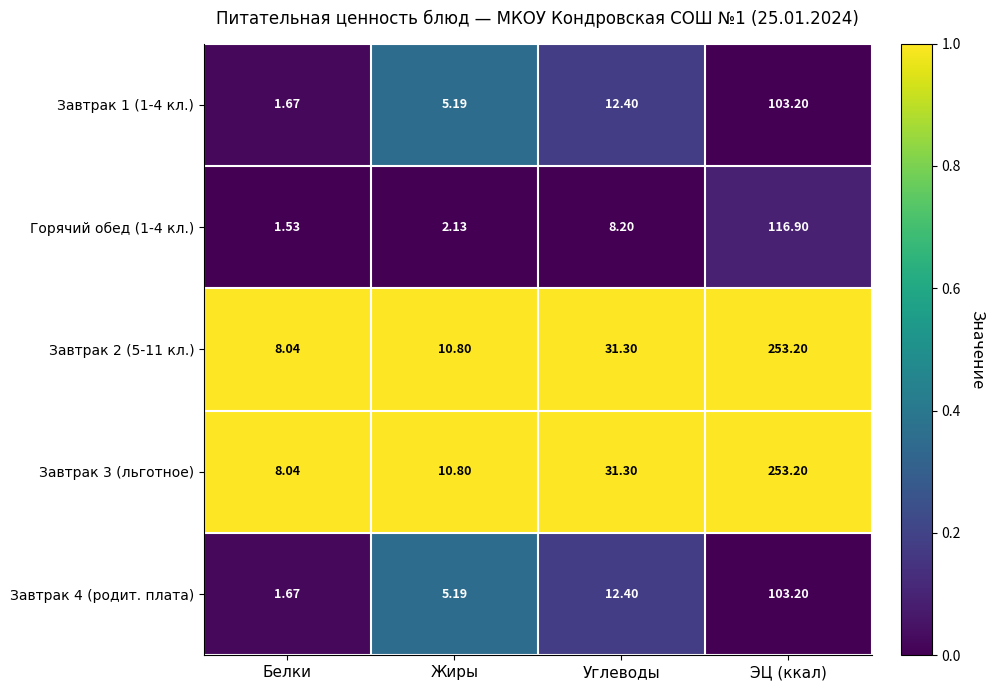

At which category is the sum across all series the highest?

ЭЦ (ккал)